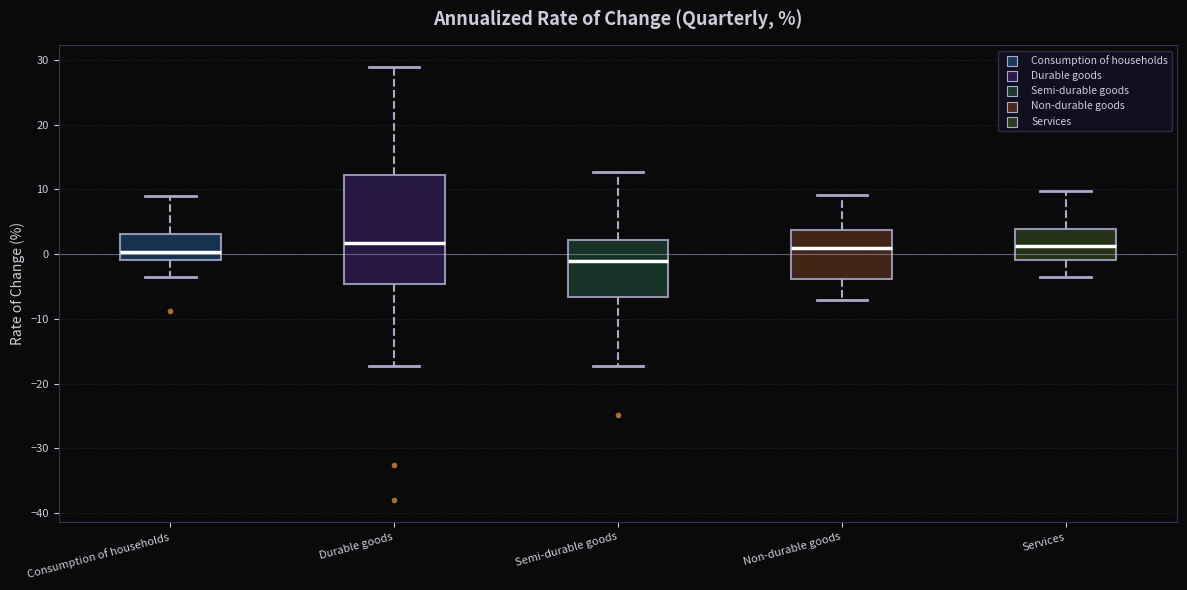

Where is the upper edge of the box for Durable goods on the y-axis? The values are not printed on the chart, so give them approximately, as read against the axis.

12